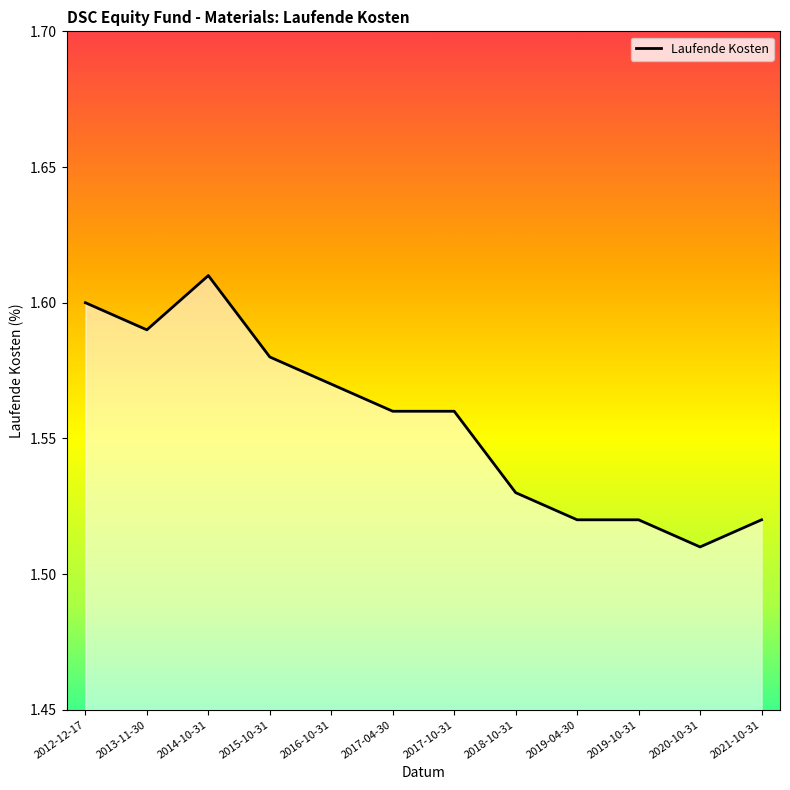

At which label is the value closest to 1?

2020-10-31